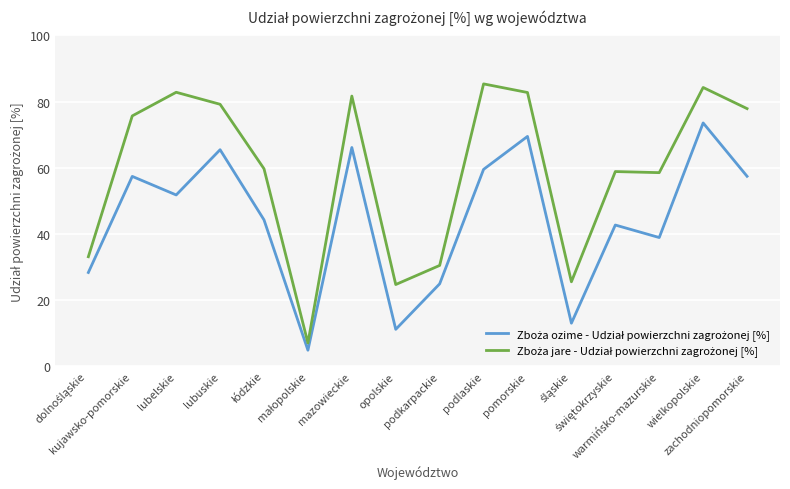

What is the minimum value shown in the chart?

4.9